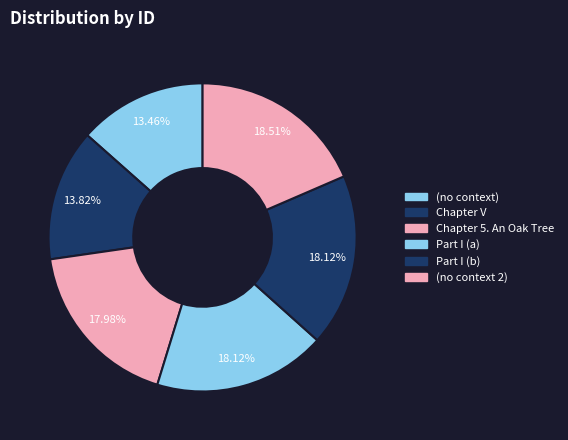

What percentage is the Chapter 5. An Oak Tree slice, to the nearest percent?

18%